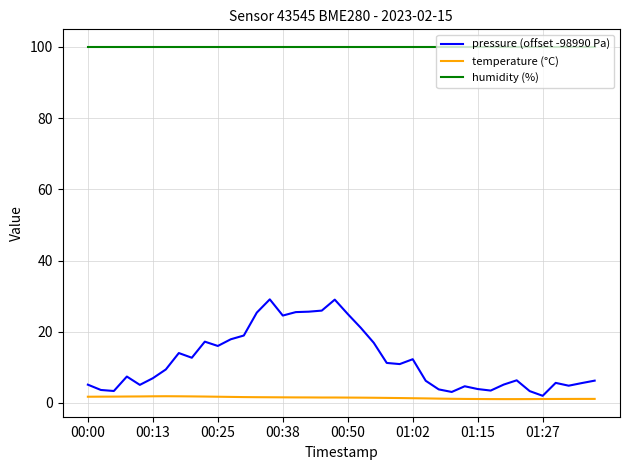

True or false: temperature (°C) and humidity (%) intersect in this chart.

False